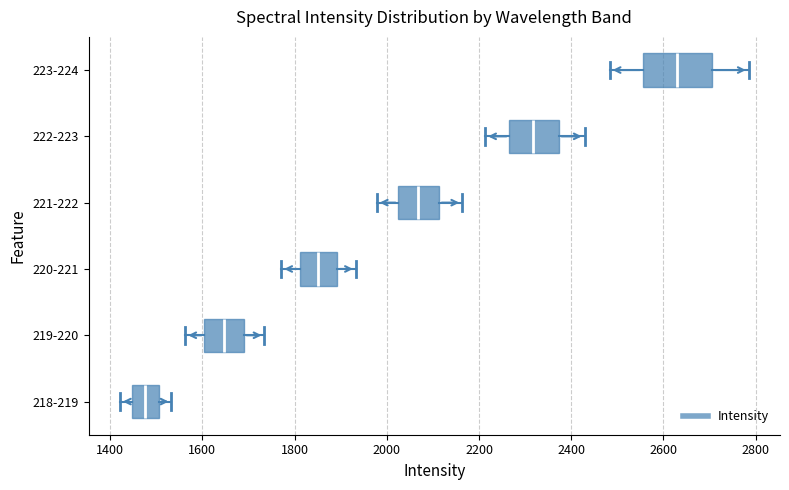

Where does the left whisker of the box for 222-223 end on the x-axis? The values are not printed on the chart, so give them approximately, as read against the axis.

2220